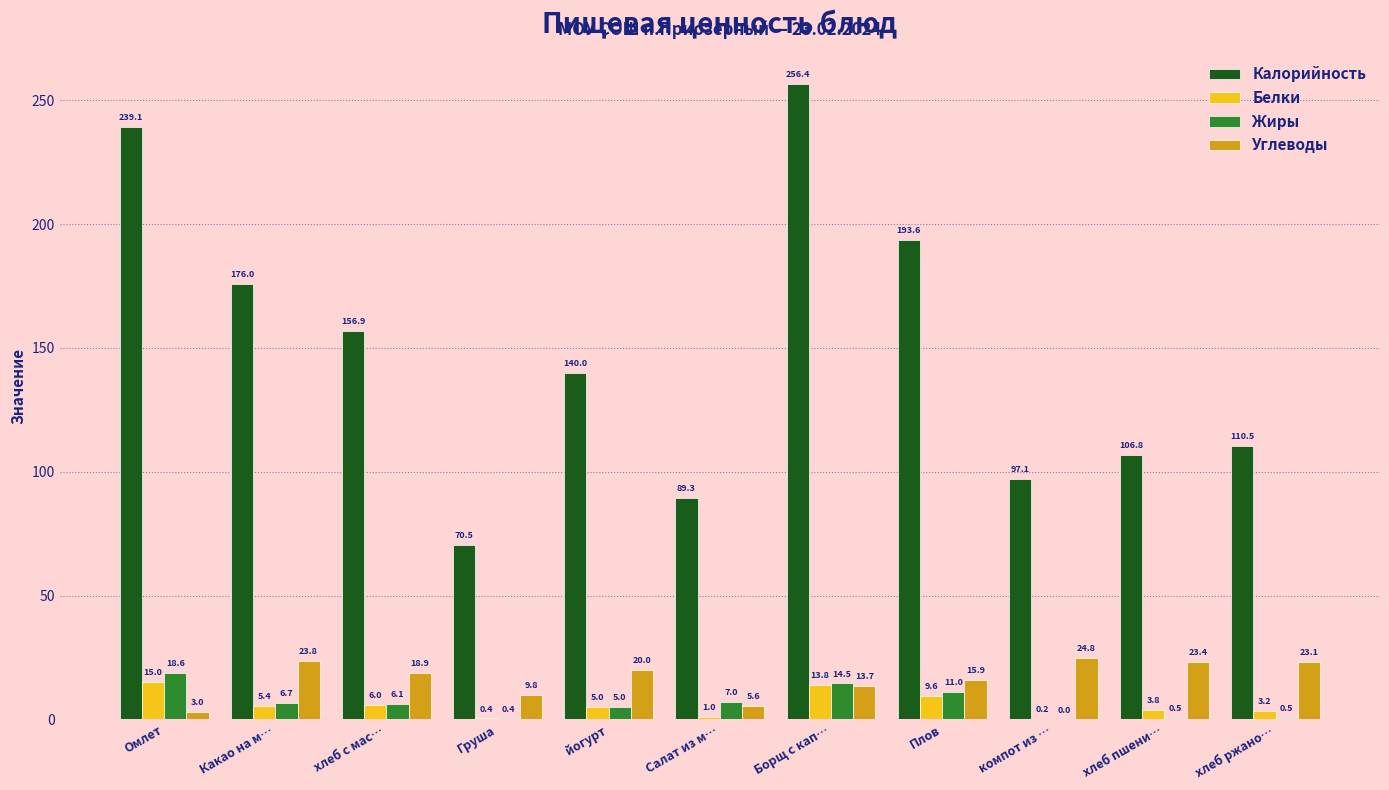

How many series are shown in this chart?

4